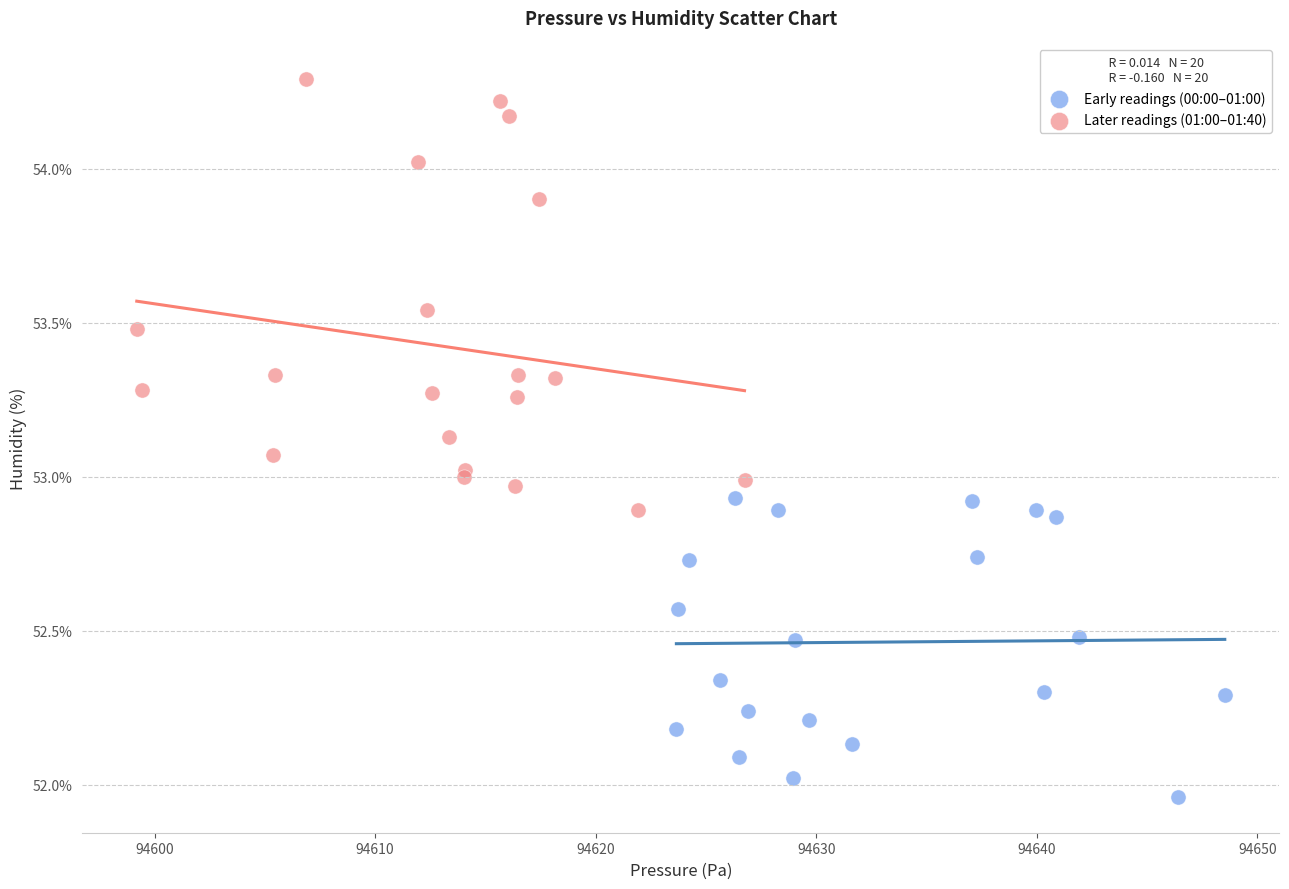

Which series reaches the maximum Y coordinate?

Later readings (01:00–01:40)